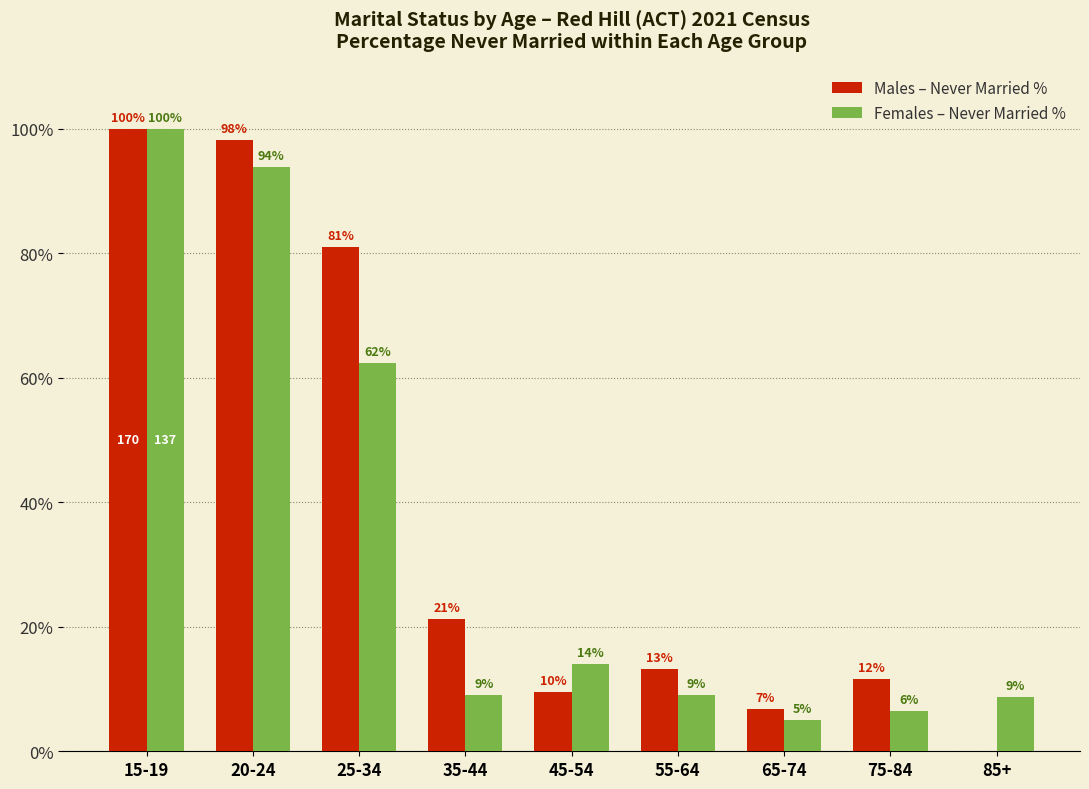

What is the greatest value displayed?

100.0